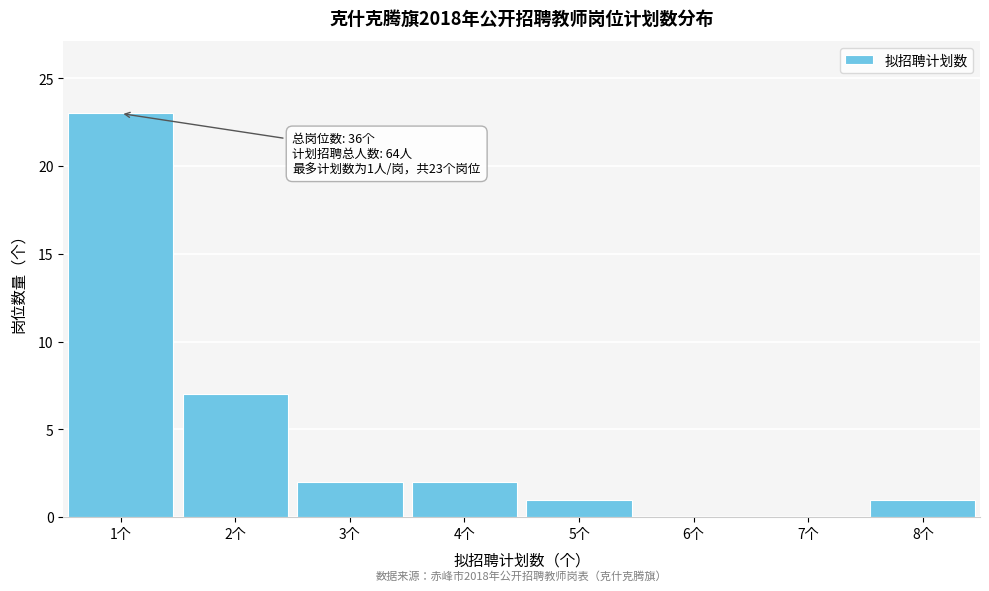

Over which range of the x-axis is the bar tallest?

0.5 to 1.5